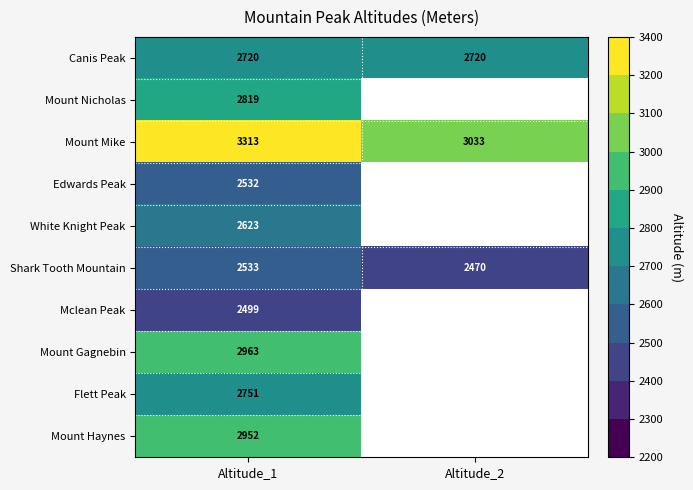

At Altitude_1, list the series in order from smallest to largest.

Mclean Peak, Edwards Peak, Shark Tooth Mountain, White Knight Peak, Canis Peak, Flett Peak, Mount Nicholas, Mount Haynes, Mount Gagnebin, Mount Mike